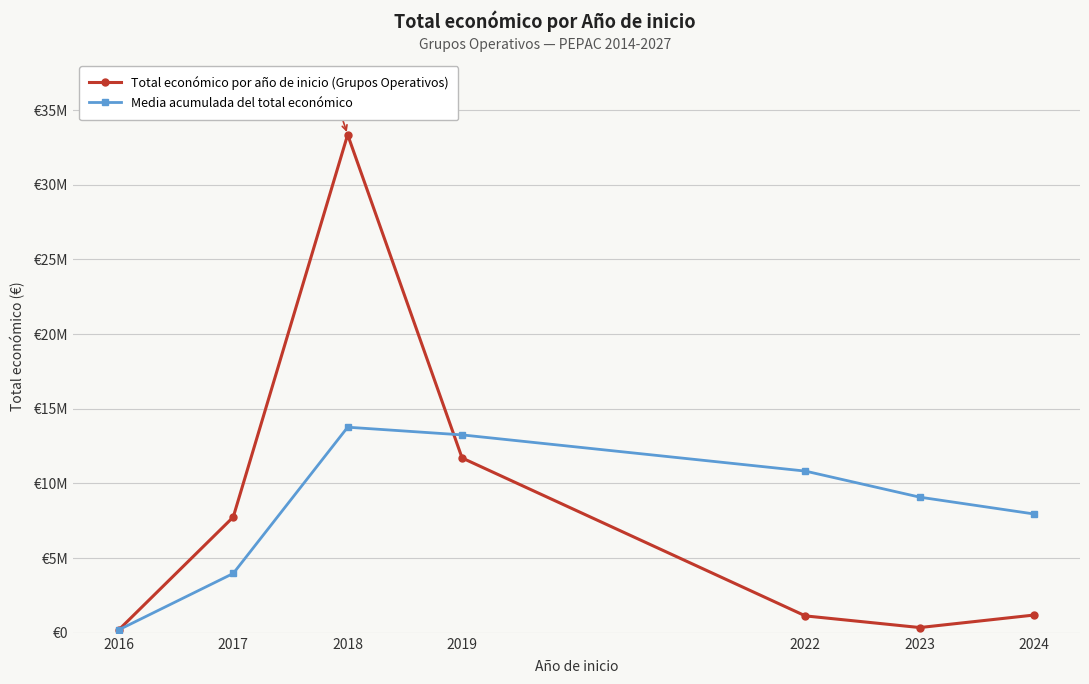

Which series has the widest spread of values?

Total económico por año de inicio (Grupos Operativos)